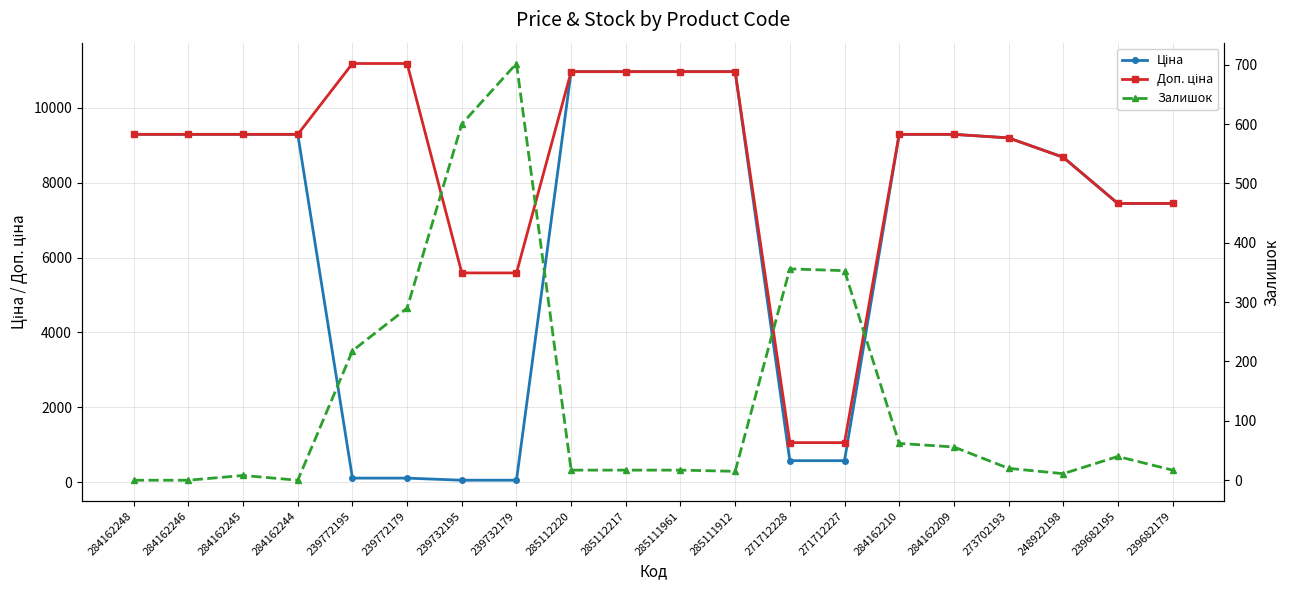

What is the difference between the second highest and second lowest values in the Доп. ціна series?

10122.0